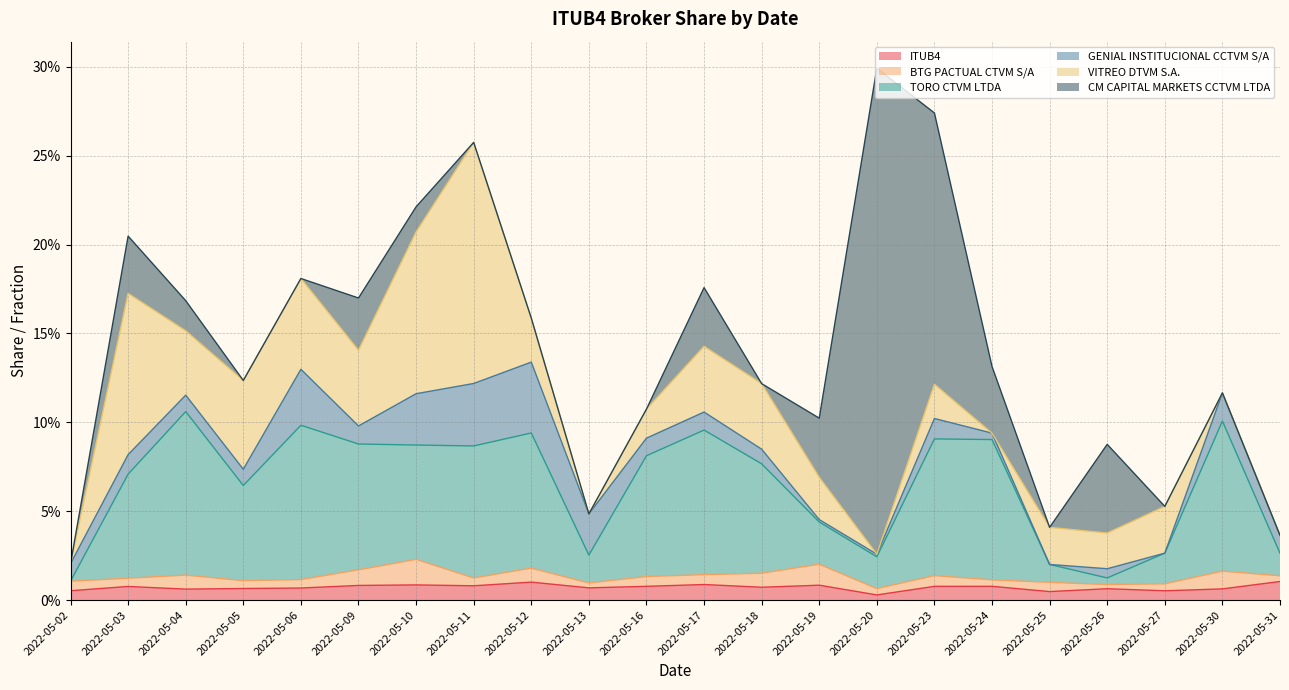

Reading right to left, extract all data points from this chart.

ITUB4: 0.0	0.0	0.0	0.0	0.0	0.0	0.0	0.0	0.0	0.0	0.0	0.0	0.0	0.0	0.0	0.0	0.0	0.0	0.0	0.0	0.0	0.0
BTG PACTUAL CTVM S/A: 0.0	0.0	0.0	0.0	0.0	0.0	0.0	0.0	0.0	0.0	0.0	0.0	0.0	0.0	0.0	0.0	0.0	0.0	0.0	0.0	0.0	0.0
TORO CTVM LTDA: 0.0	0.1	0.0	0.0	0.0	0.1	0.1	0.0	0.0	0.1	0.1	0.1	0.0	0.1	0.1	0.1	0.1	0.1	0.1	0.1	0.1	0.0
GENIAL INSTITUCIONAL CCTVM S/A: 0.0	0.0	0.0	0.0	0.0	0.0	0.0	0.0	0.0	0.0	0.0	0.0	0.0	0.0	0.0	0.0	0.0	0.0	0.0	0.0	0.0	0.0
VITREO DTVM S.A.: 0.0	0.0	0.0	0.0	0.0	0.0	0.0	0.0	0.0	0.0	0.0	0.0	0.0	0.0	0.1	0.1	0.0	0.1	0.0	0.0	0.1	0.0
CM CAPITAL MARKETS CCTVM LTDA: 0.0	0.0	0.0	0.0	0.0	0.0	0.2	0.3	0.0	0.0	0.0	0.0	0.0	0.0	0.0	0.0	0.0	0.0	0.0	0.0	0.0	0.0